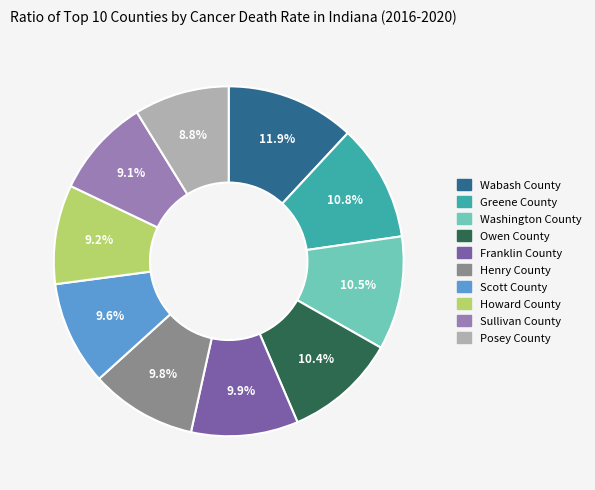

To the nearest percent, what portion does Sullivan County represent?

9%